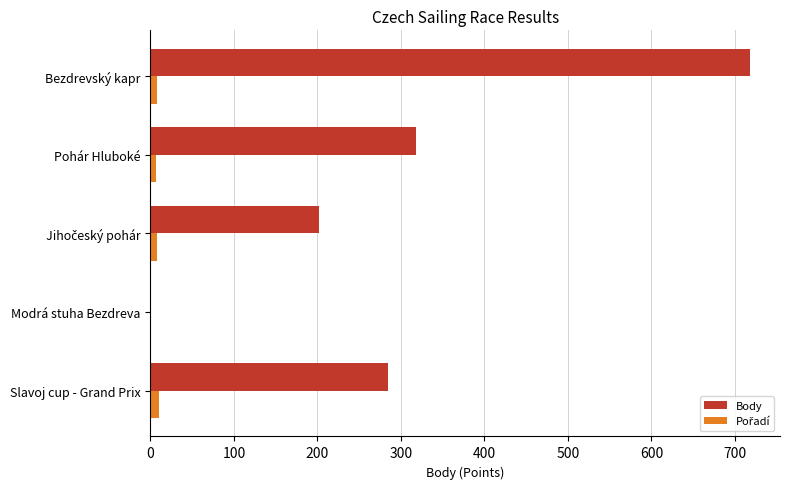

Which series changed the most between Modrá stuha Bezdreva and Pohár Hluboké?

Body